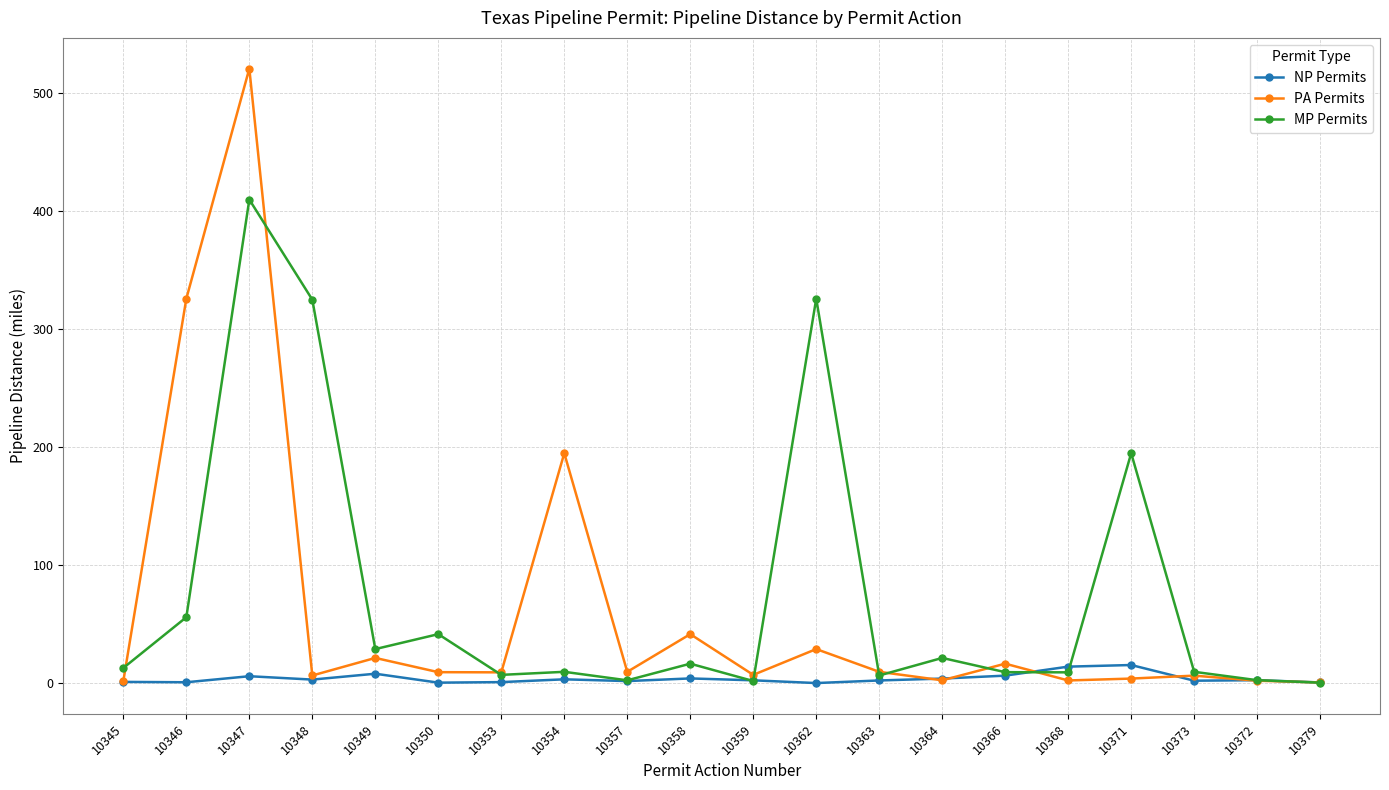

Rank the series by their average value, from highest to lowest.

MP Permits, PA Permits, NP Permits